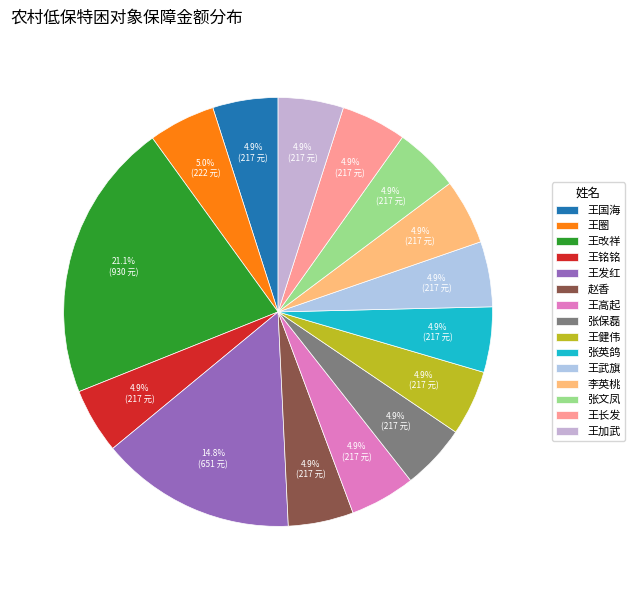

How many segments does this pie chart have?

15